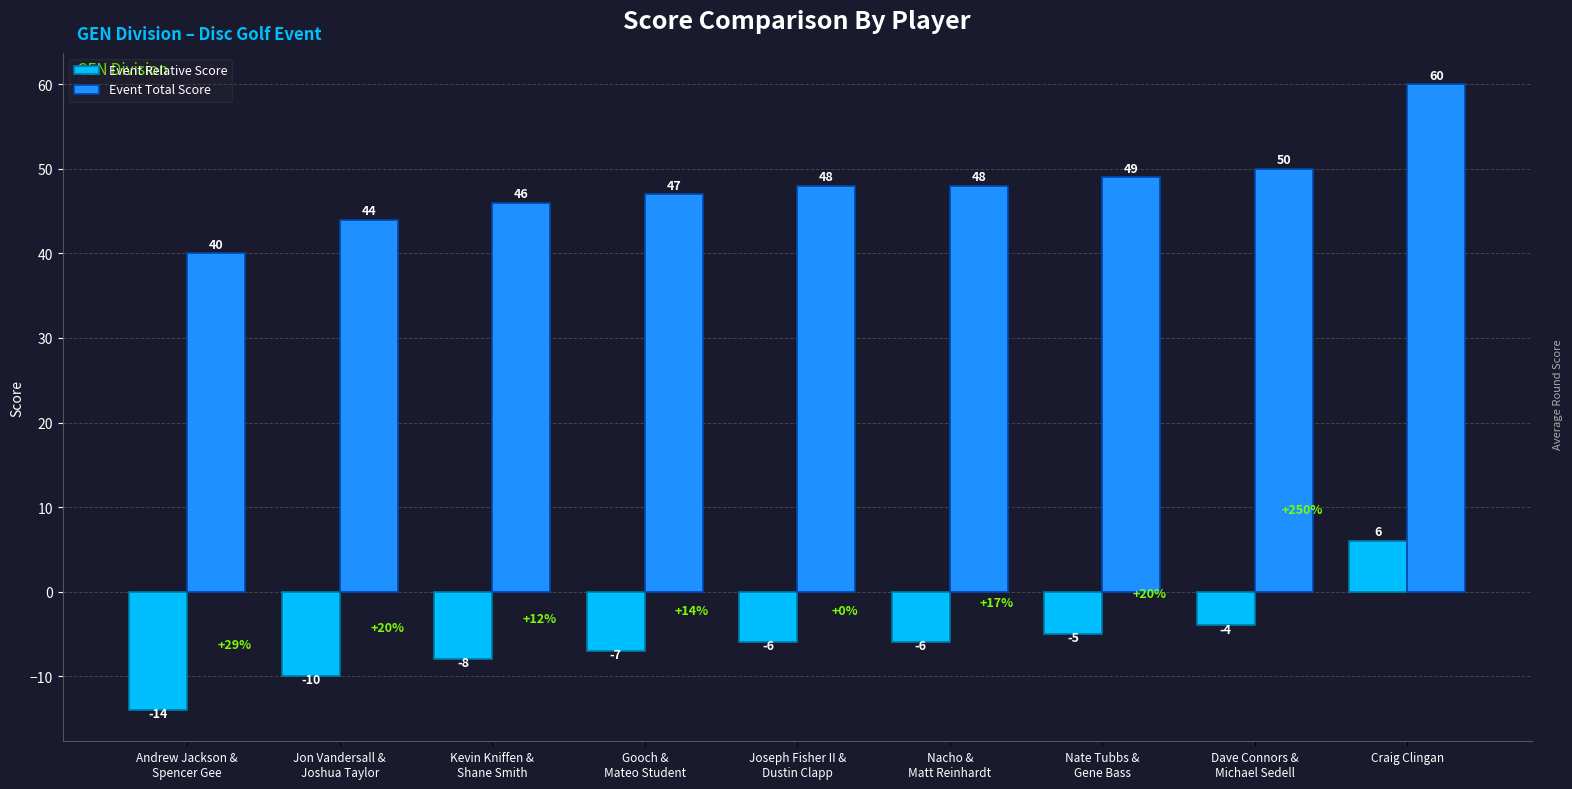

True or false: Event Relative Score has a value of -6 at Joseph Fisher II &
Dustin Clapp.

True